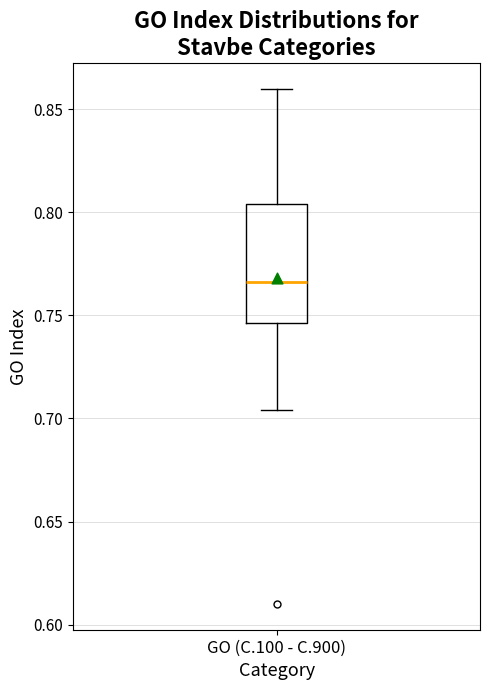

Transcribe this box plot: give where the median line is, the range the box spans, and where the two whiskers end, as read against the y-axis. The values are not printed on the chart, so give them approximately, as read against the axis.

median 0.765, box 0.745 to 0.805, whiskers 0.705 to 0.860